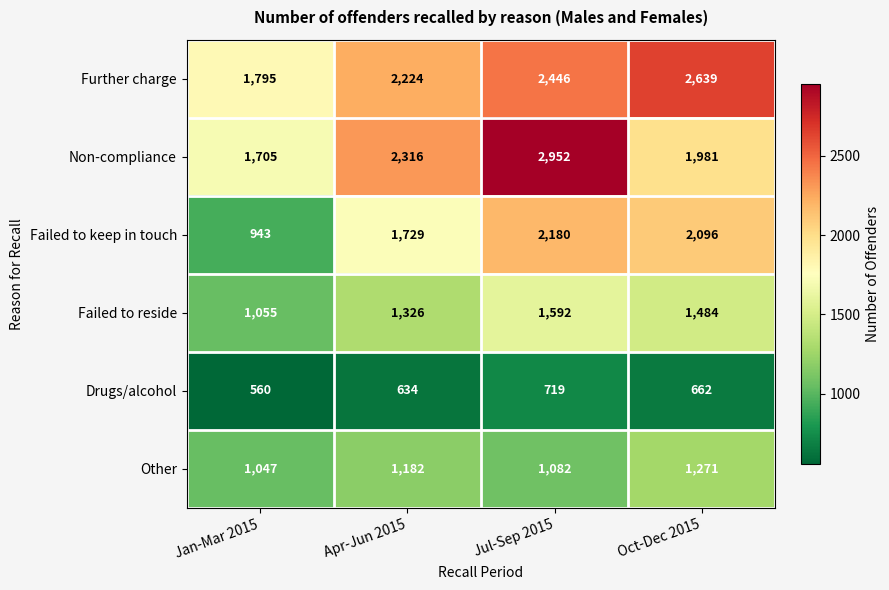

Rank the series at Apr-Jun 2015 from highest to lowest value.

Non-compliance, Further charge, Failed to keep in touch, Failed to reside, Other, Drugs/alcohol